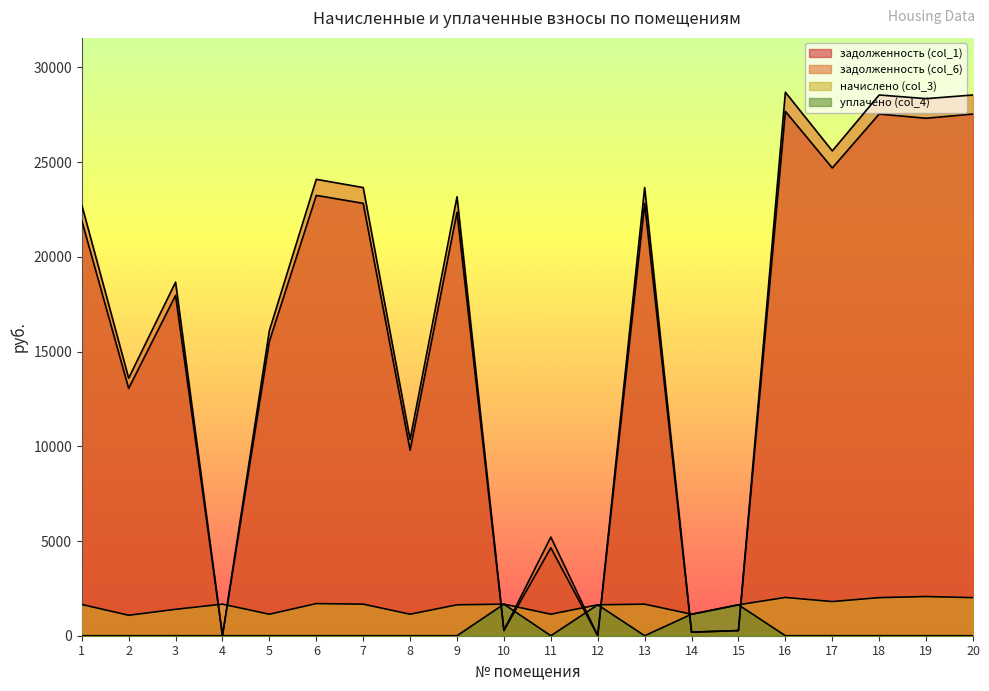

The начислено (col_3) series shows 582.4 at 5. True or false?

False